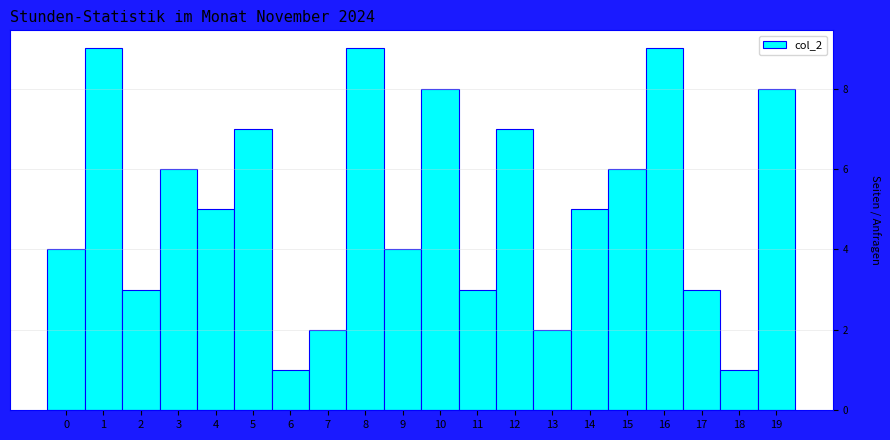

Reading left to right, transcribe this chart: for each bar, give the range it covers on the x-axis and its height. The values are not printed on the chart, so give them approximately, as read against the axis.

-0.5 to 0.5: 4
0.5 to 1.5: 9
1.5 to 2.5: 3
2.5 to 3.5: 6
3.5 to 4.5: 5
4.5 to 5.5: 7
5.5 to 6.5: 1
6.5 to 7.5: 2
7.5 to 8.5: 9
8.5 to 9.5: 4
9.5 to 10.5: 8
10.5 to 11.5: 3
11.5 to 12.5: 7
12.5 to 13.5: 2
13.5 to 14.5: 5
14.5 to 15.5: 6
15.5 to 16.5: 9
16.5 to 17.5: 3
17.5 to 18.5: 1
18.5 to 19.5: 8